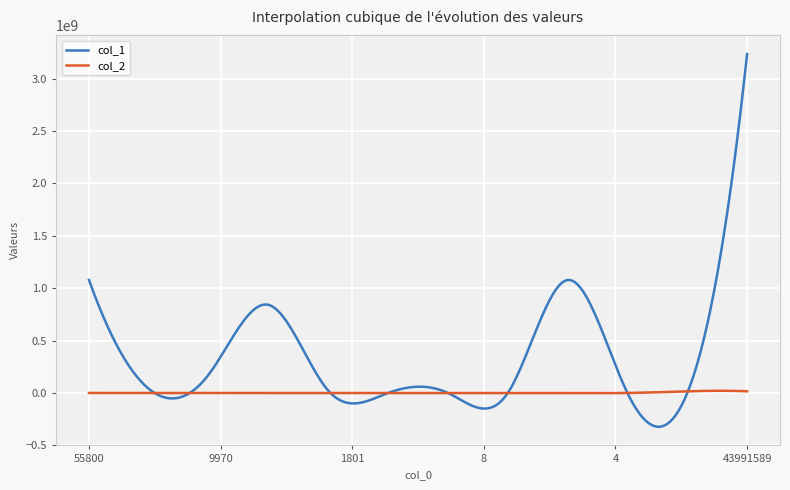

Which series has the largest total across all categories?

col_1